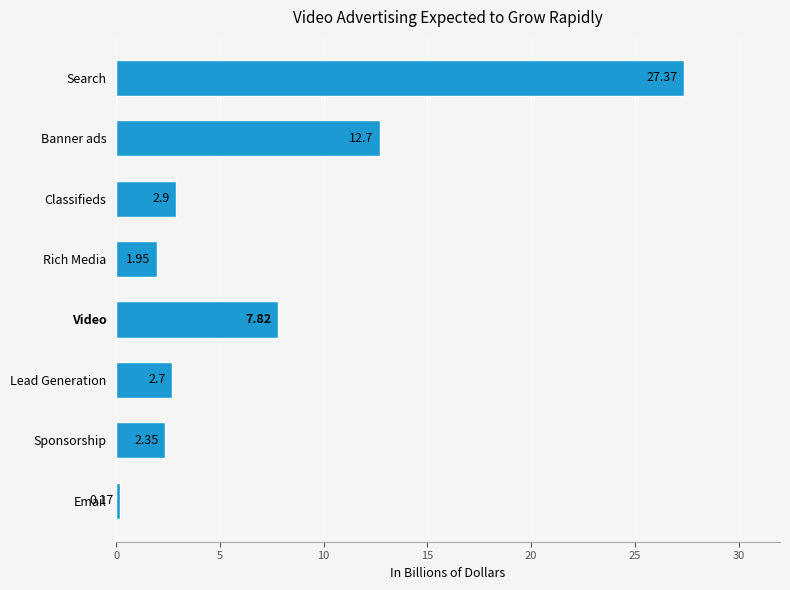

What is the difference between the values at Banner ads and Search?

14.7